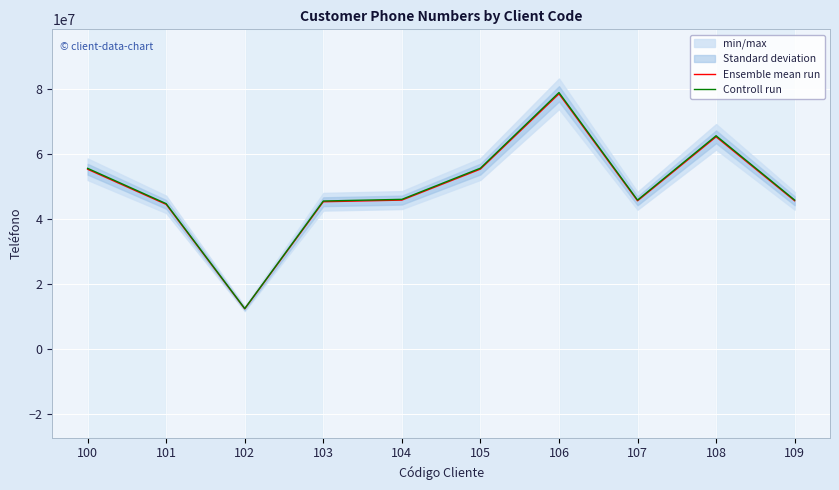

At which label does Ensemble mean run reach its peak?

106